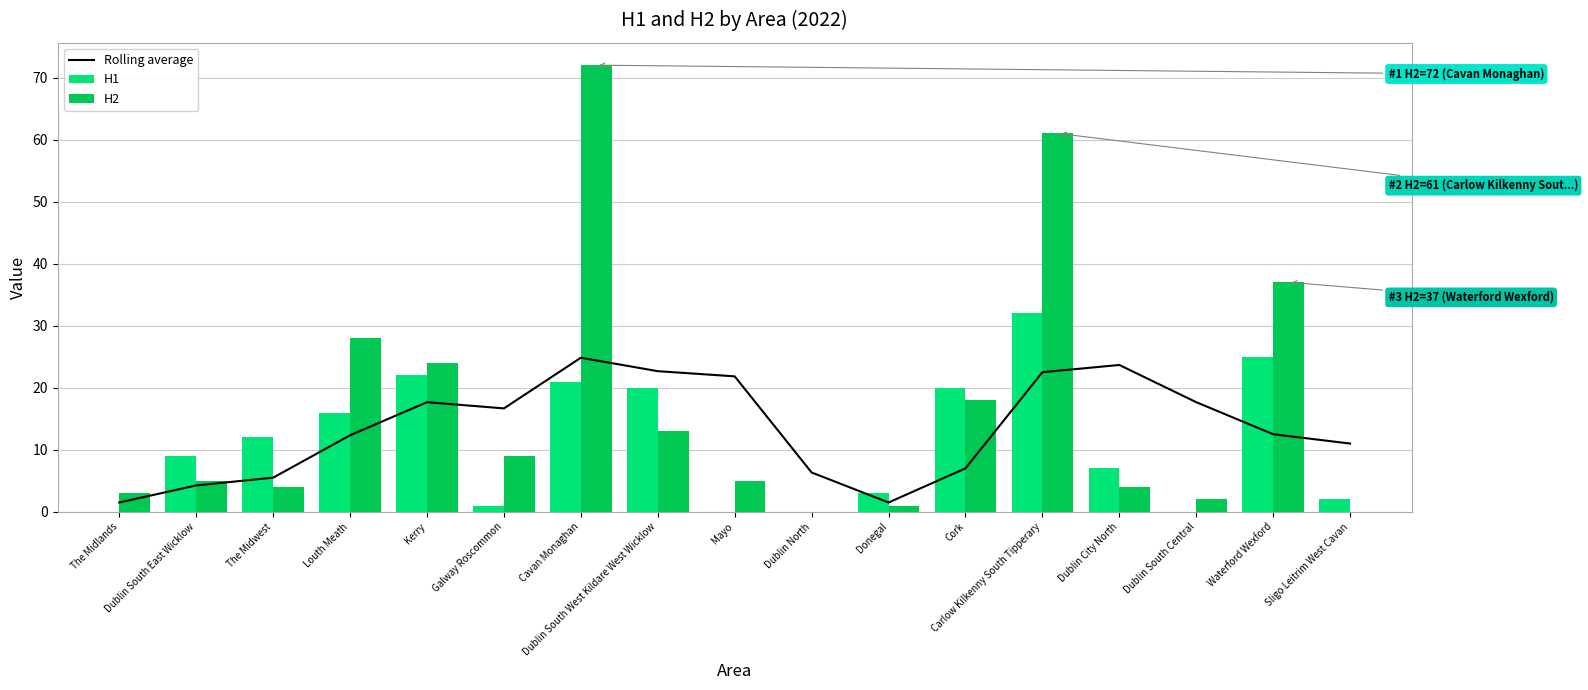

At which label does H1 reach its peak?

Carlow Kilkenny South Tipperary